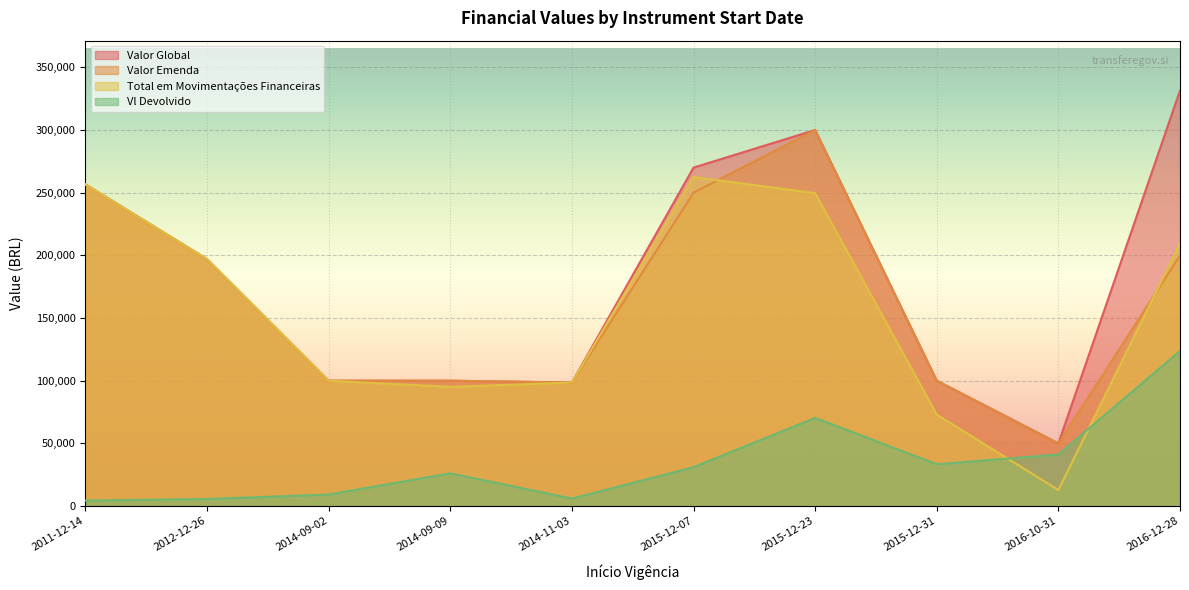

Rank the categories by Vl Devolvido value from lowest to highest.

2011-12-14, 2012-12-26, 2014-11-03, 2014-09-02, 2014-09-09, 2015-12-07, 2015-12-31, 2016-10-31, 2015-12-23, 2016-12-28